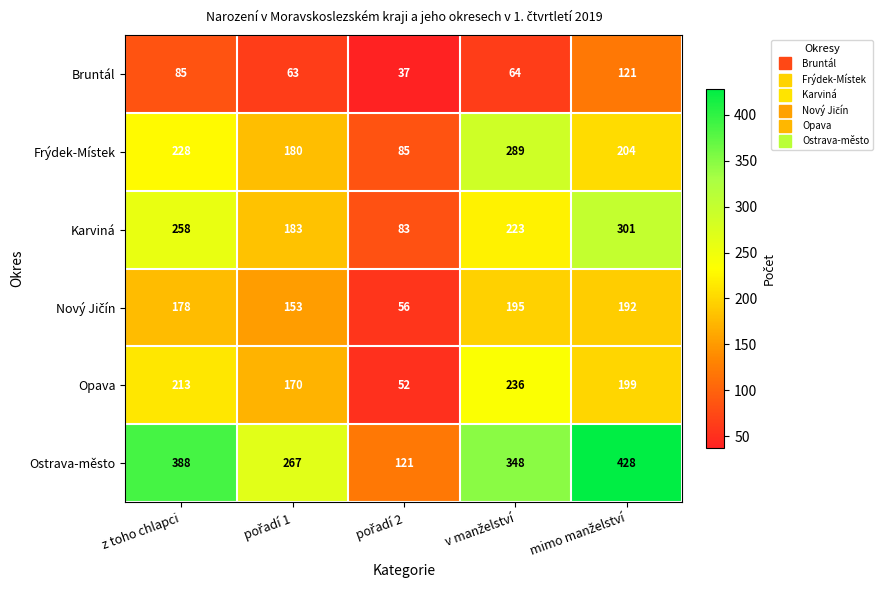

What is the maximum value shown in the chart?

428